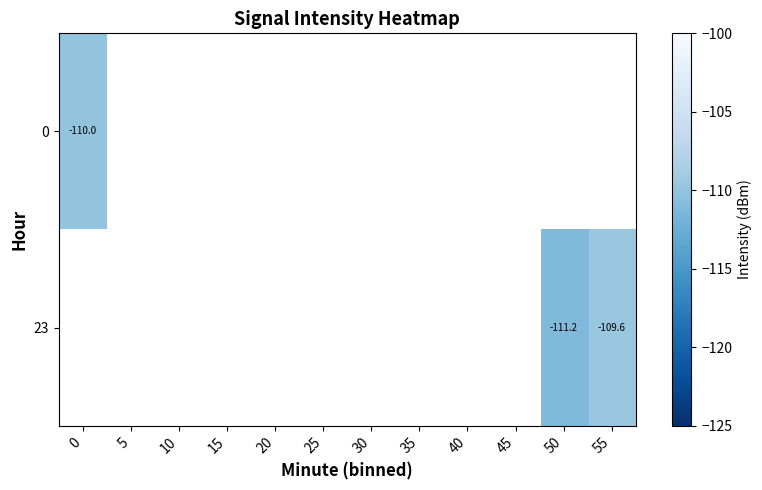

What is the greatest value displayed?

-109.6